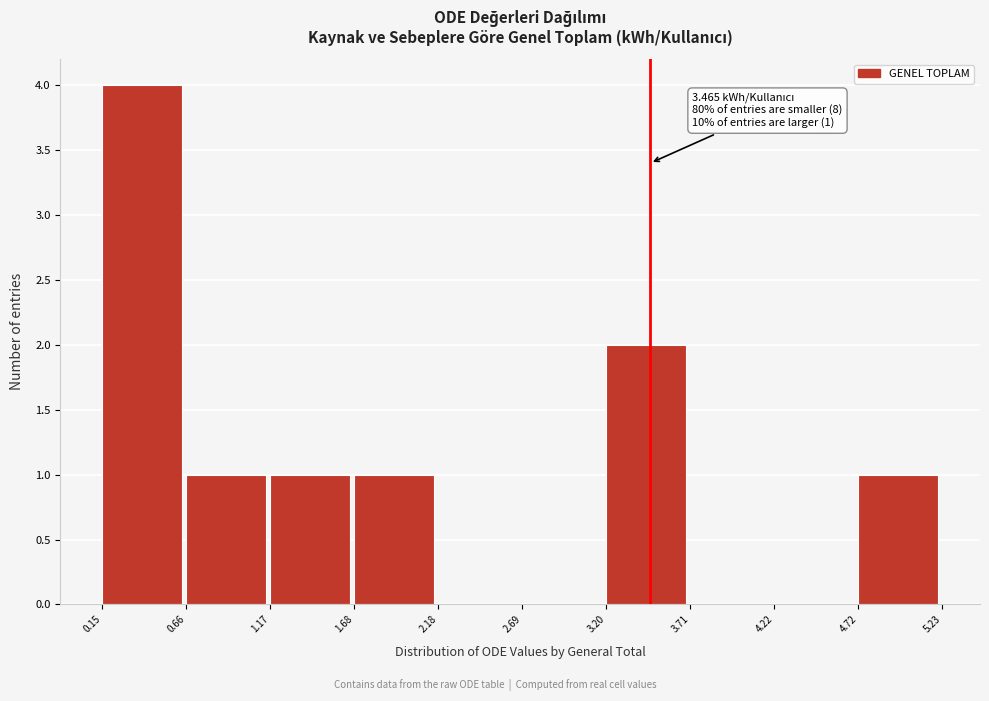

Which range on the x-axis has the tallest bar?

0.15 to 0.66